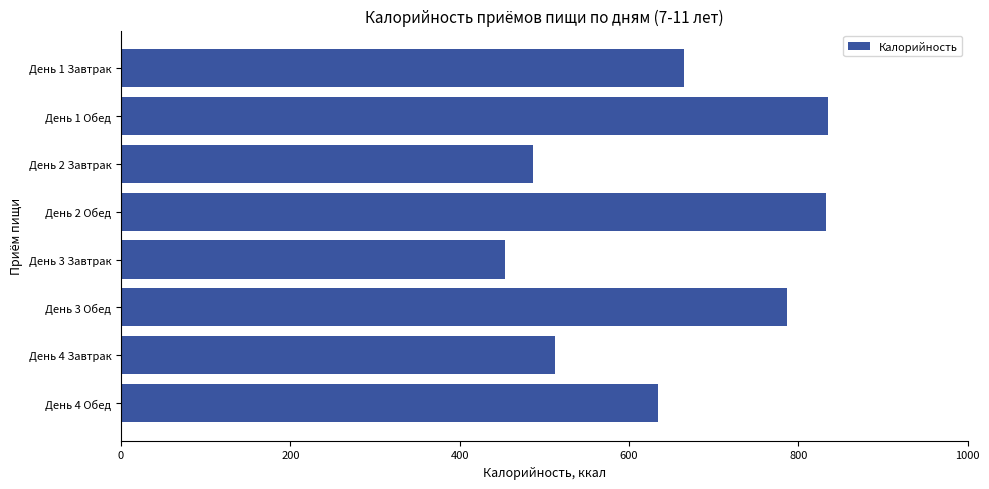

Are the bars grouped side by side (vs. stacked)?

No